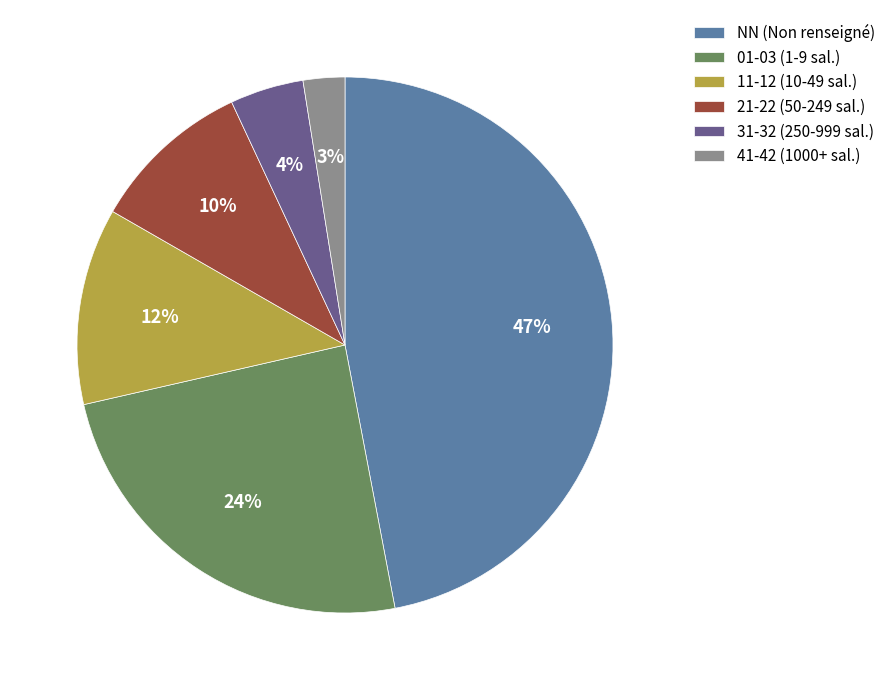

Between 41-42 (1000+ sal.) and 11-12 (10-49 sal.), which is larger?

11-12 (10-49 sal.)